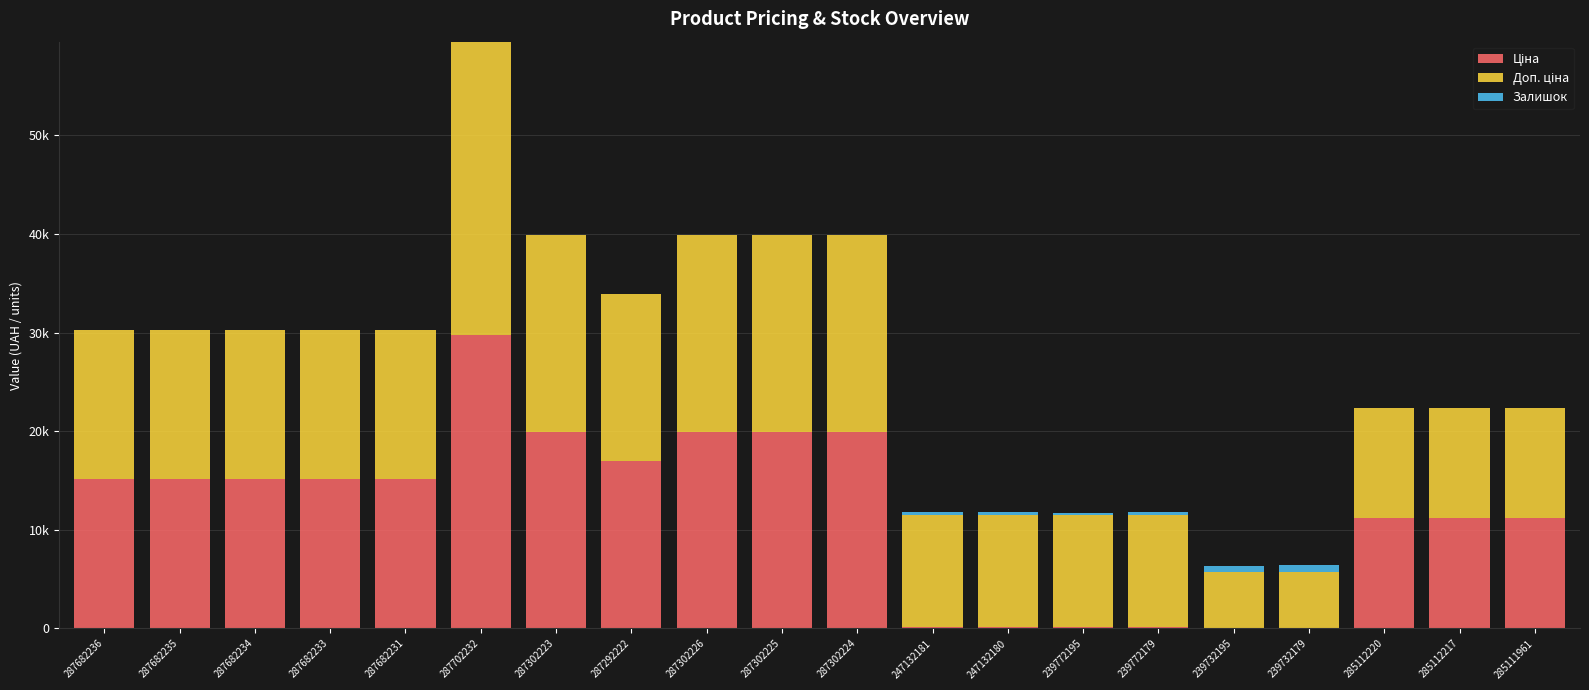

Between 287682234 and 239732179, which is larger?

287682234